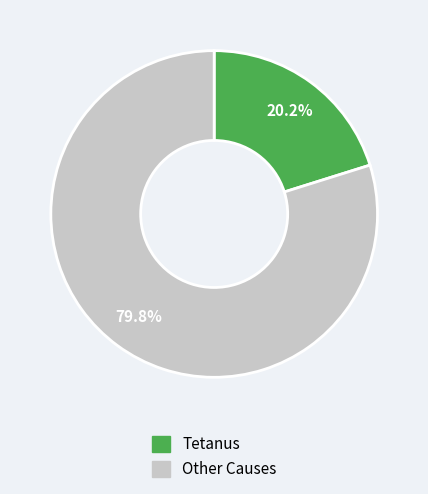

Is there any slice that represents more than half of the pie?

Yes